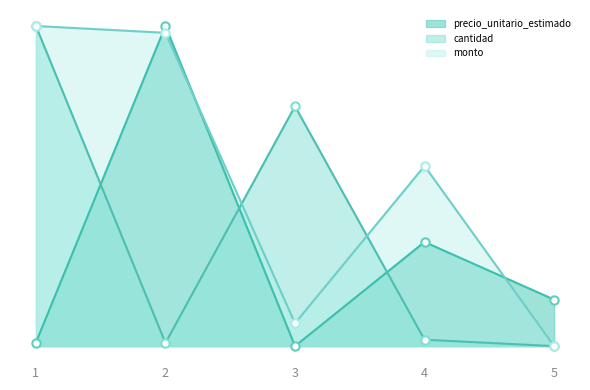

How many positive values does the precio_unitario_estimado series have?

4